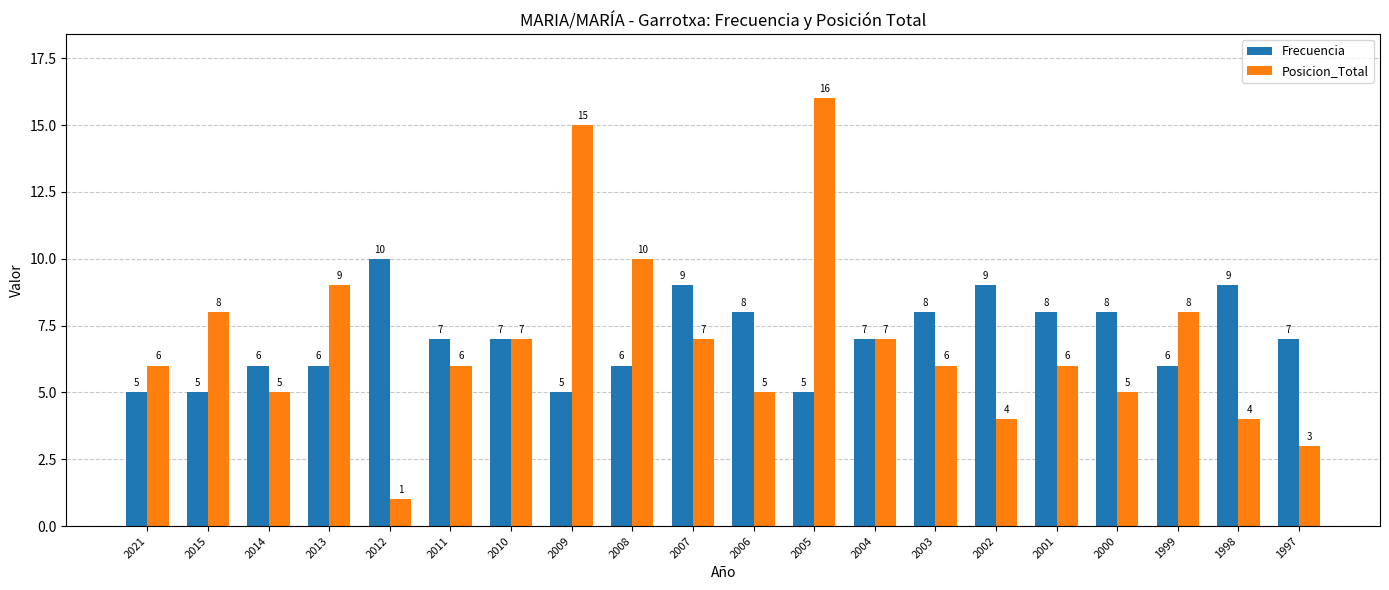

Rank the series at 2000 from highest to lowest value.

Frecuencia, Posicion_Total